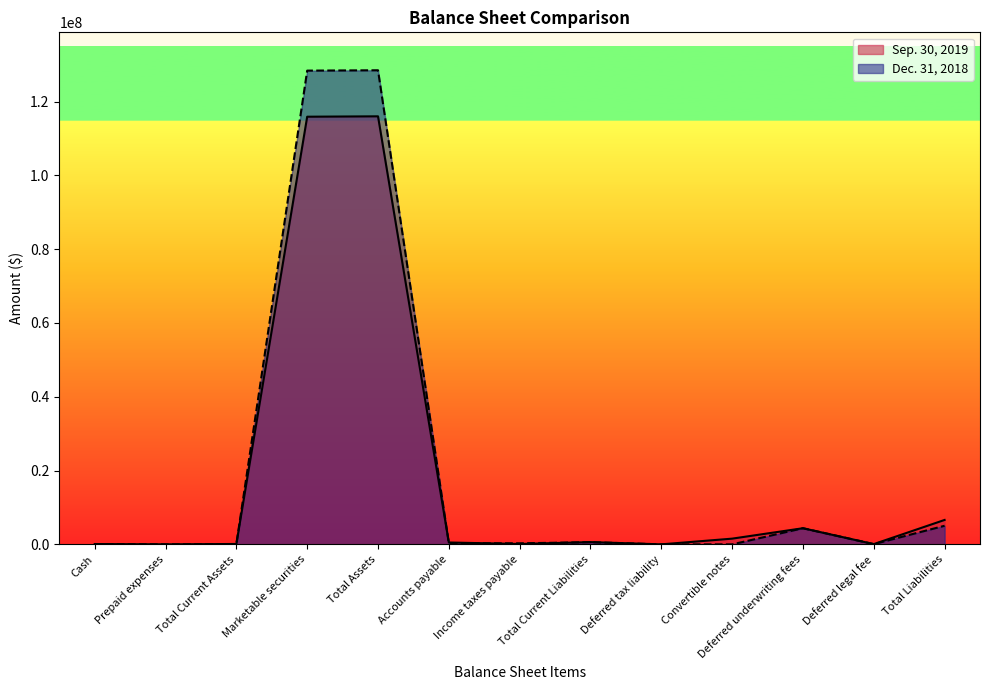

What is the total value across all series at Deferred legal fee?

145000